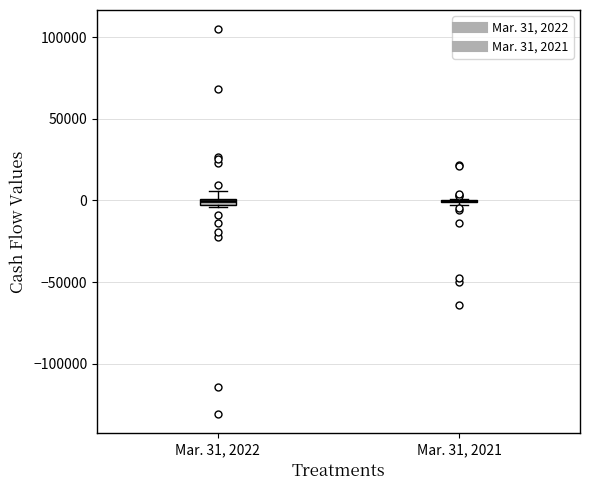

Where is the lower edge of the box for Mar. 31, 2022 on the y-axis? The values are not printed on the chart, so give them approximately, as read against the axis.

-5000